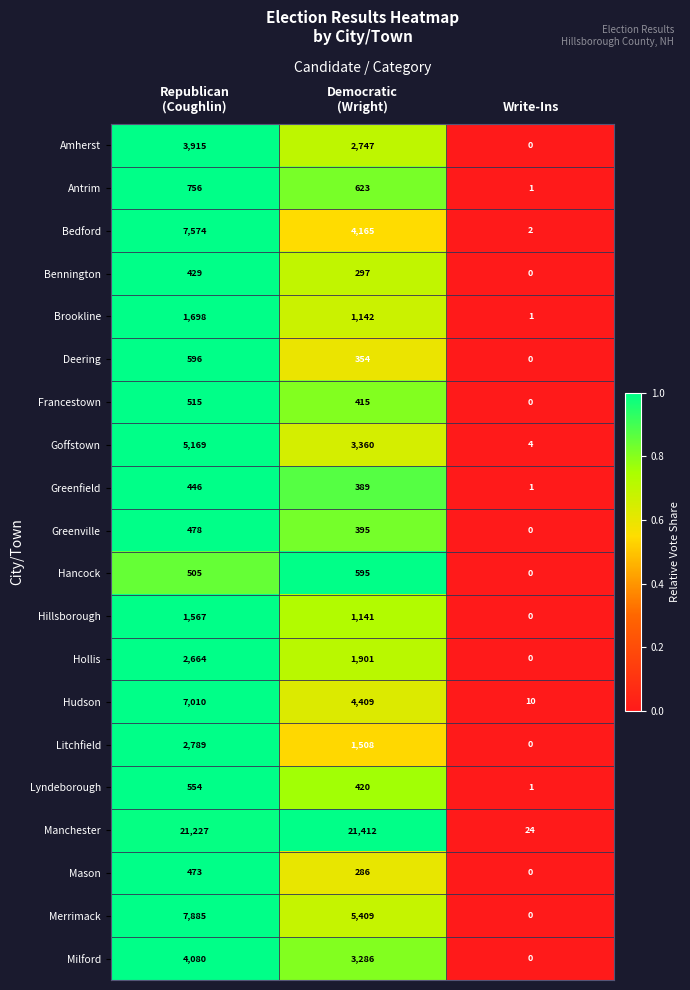

Which series has the largest total across all categories?

Manchester